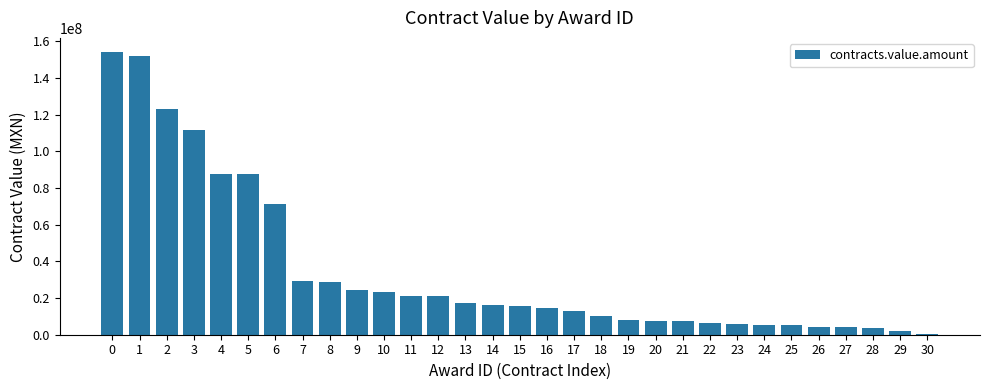

The value at 2 is 35119233.1. True or false?

False